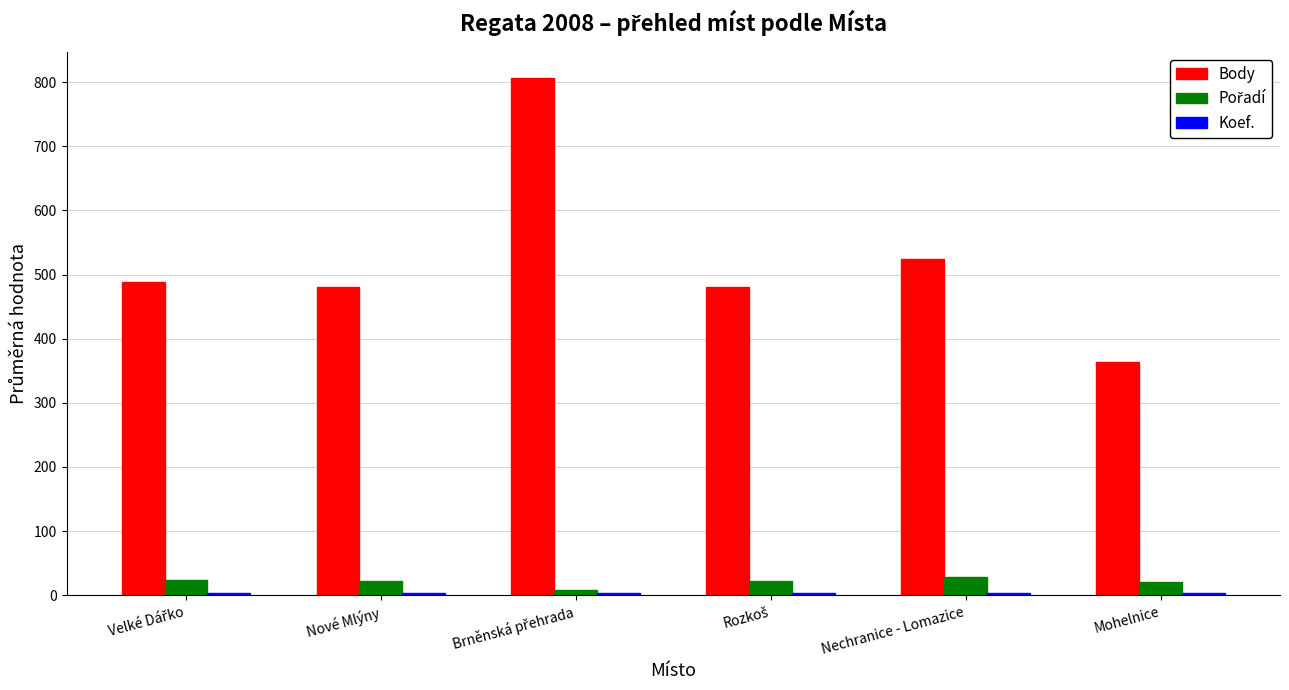

What is the difference between the maximum and minimum values in the Body series?

442.5